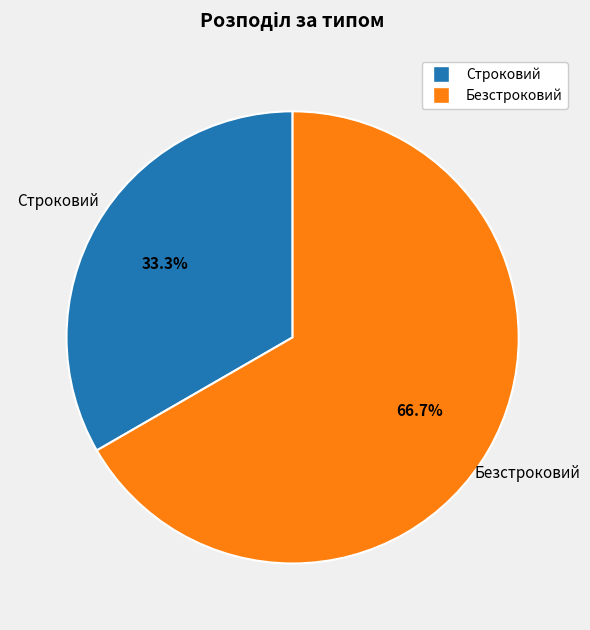

True or false: Безстроковий accounts for 67% of the total.

True